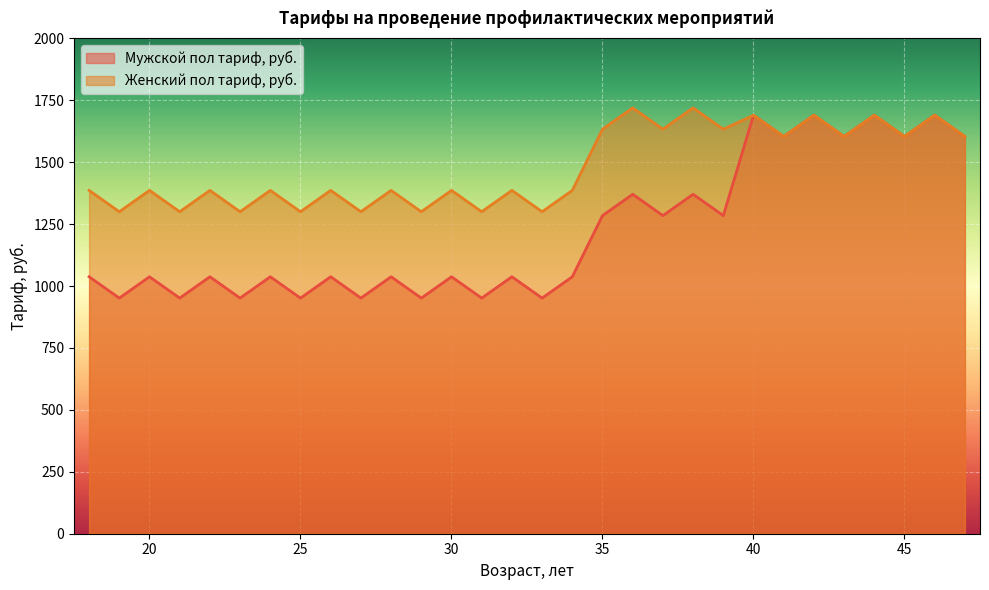

True or false: Мужской пол тариф, руб. has a value of 951.4 at 19.

True